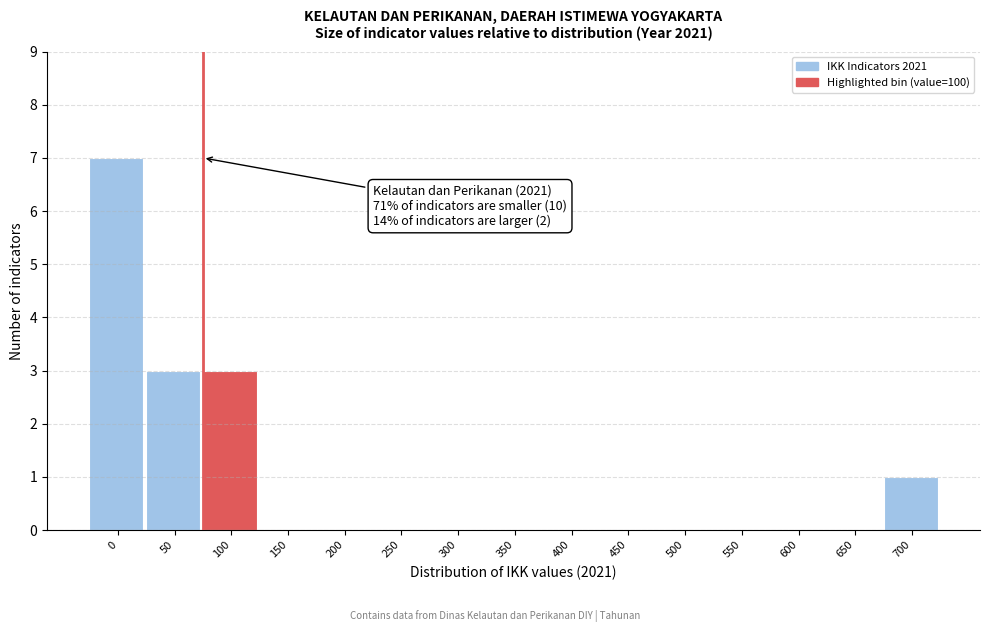

Reading left to right, what are all the values shown in this chart?

0=7	50=3	100=3	150=0	200=0	250=0	300=0	350=0	400=0	450=0	500=0	550=0	600=0	650=0	700=1